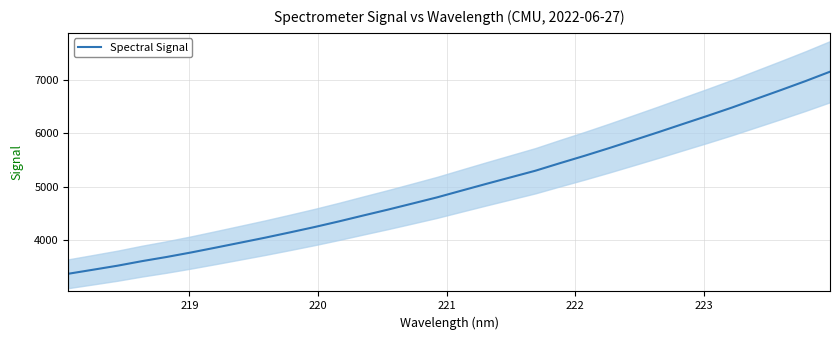

What is the maximum value for Spectral Signal?

7149.6